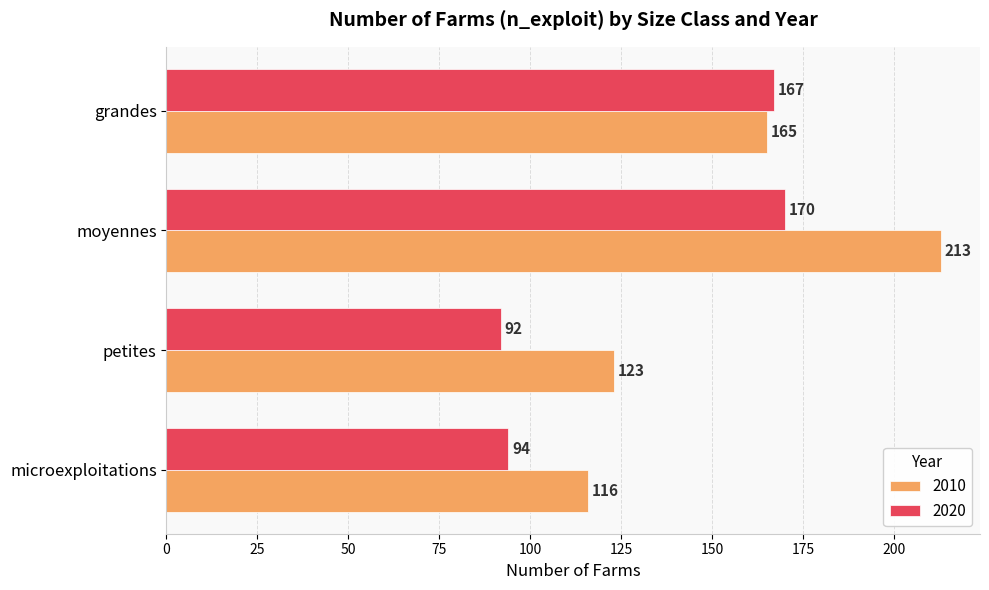

Is the value of 2010 at microexploitations greater than the value of 2020 at petites?

Yes